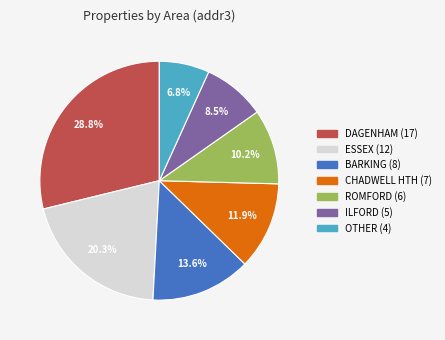

Does any single category account for the majority?

No